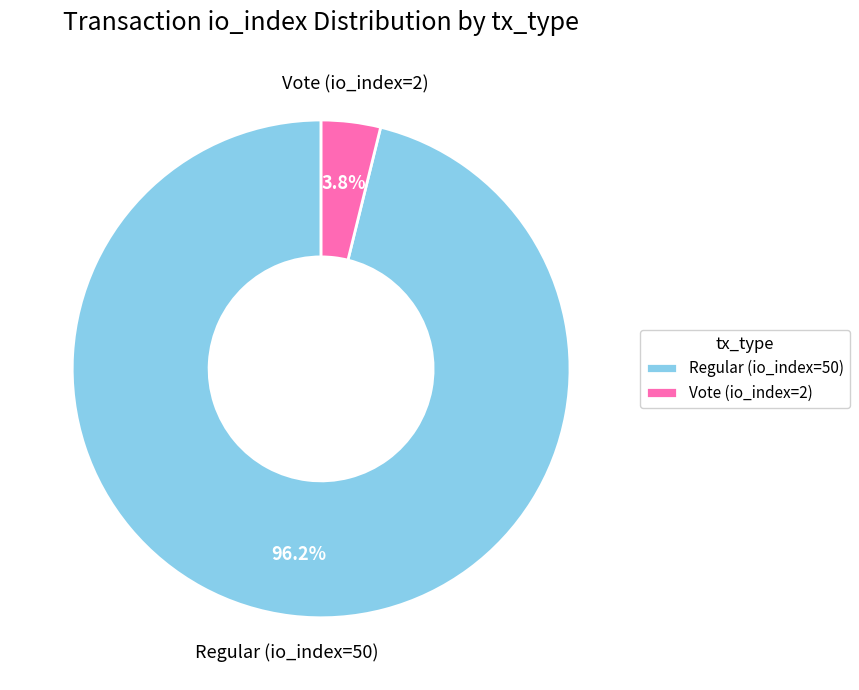

How many slices are in this pie chart?

2